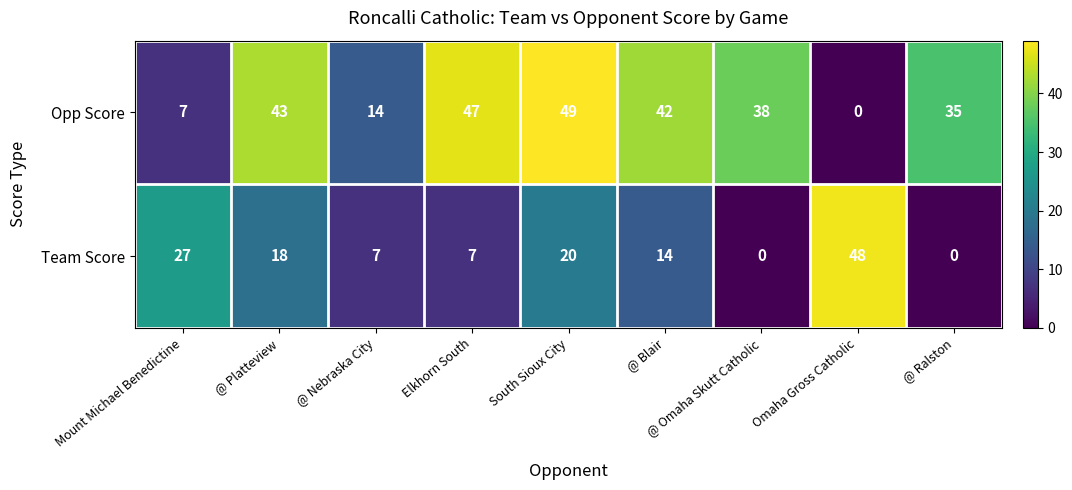

Which series has the widest spread of values?

Opp Score